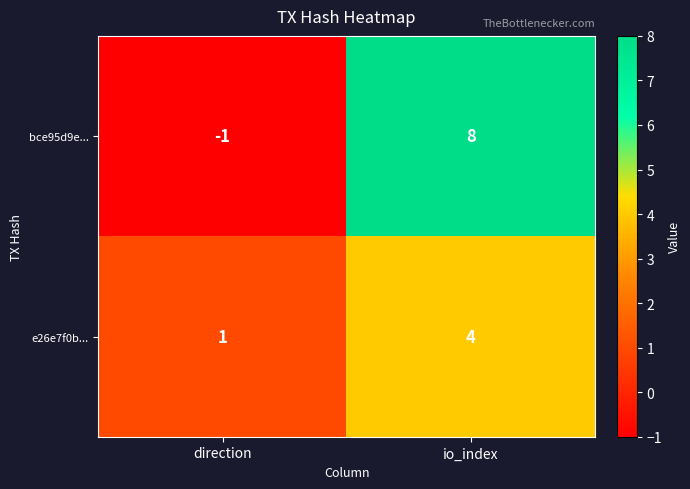

Between direction and io_index, which series saw the biggest shift?

bce95d9e...